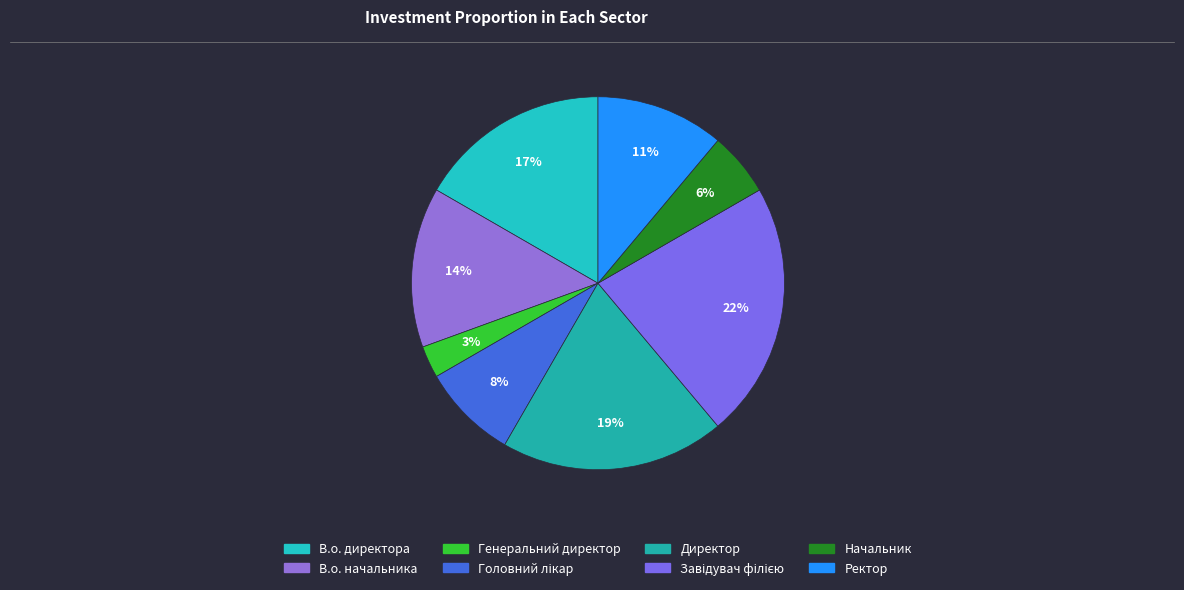

What is the smallest slice in the pie chart?

Генеральний директор